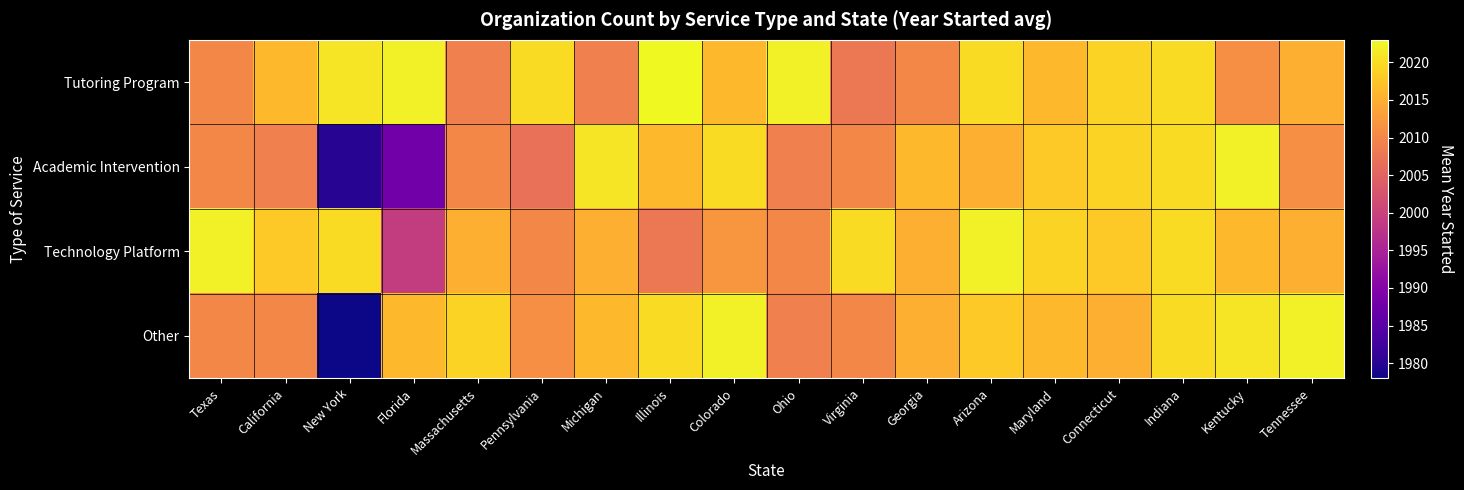

What is the minimum value shown in the chart?

1978